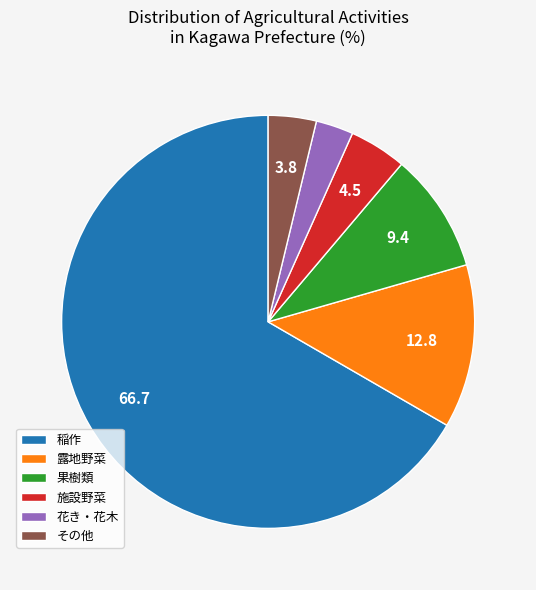

Is there any slice that represents more than half of the pie?

Yes